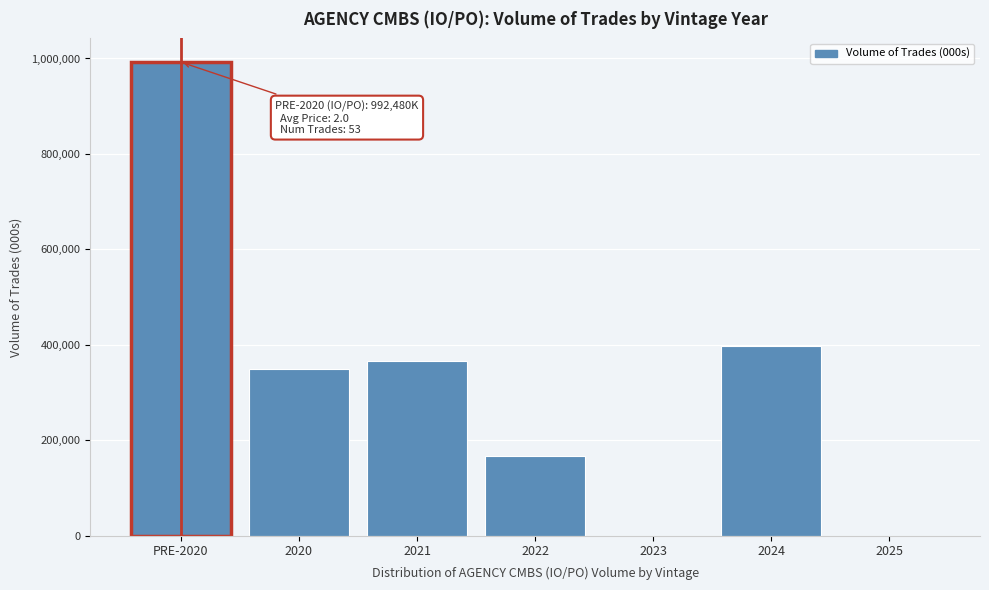

Reading left to right, what are all the values shown in this chart?

PRE-2020=992480.5	2020=349532.6	2021=366182.9	2022=166721.2	2023=0.0	2024=396979.5	2025=0.0